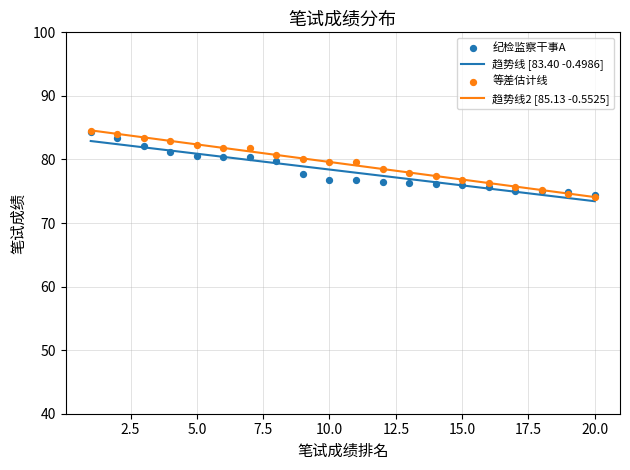

What is the maximum value for 趋势线2 [85.13 -0.5525]?

84.6